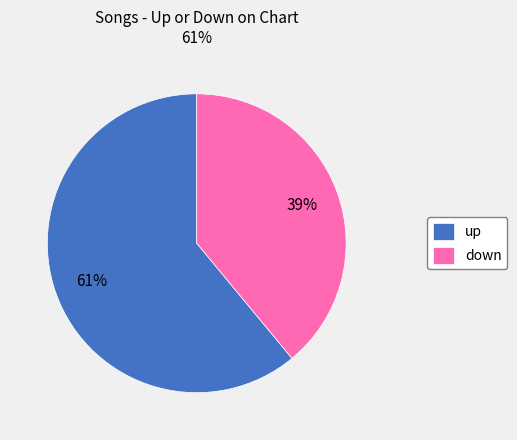

Is the sum of up and down greater than half?

Yes